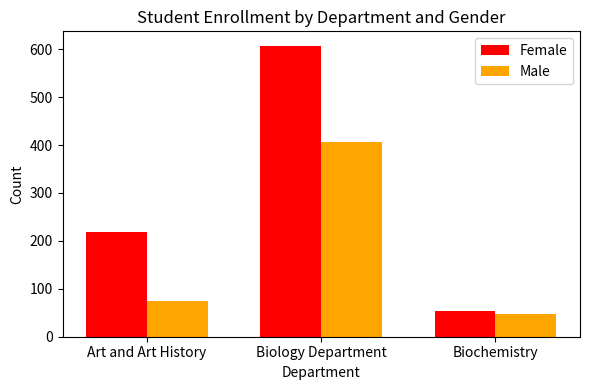

Which series has the largest total across all categories?

Female